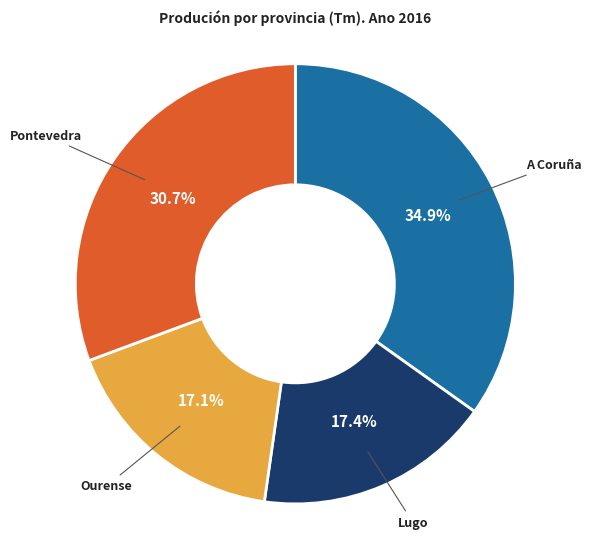

Is there any slice that represents more than half of the pie?

No